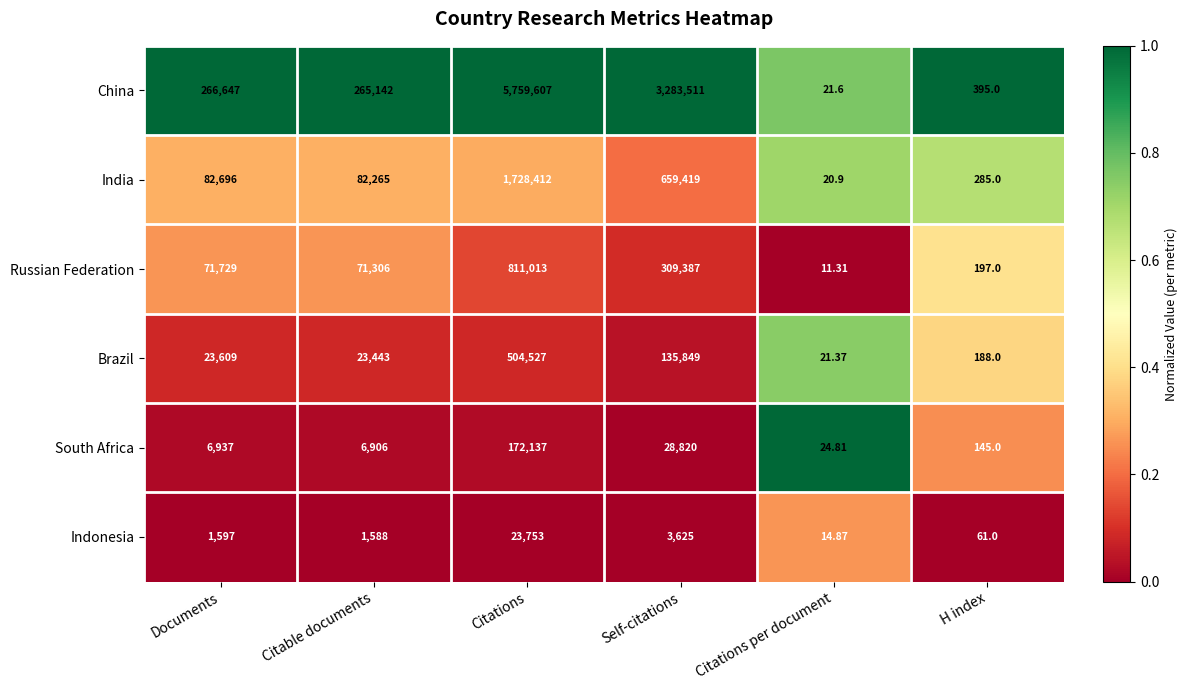

Is the value of India at Documents greater than the value of Russian Federation at Self-citations?

No